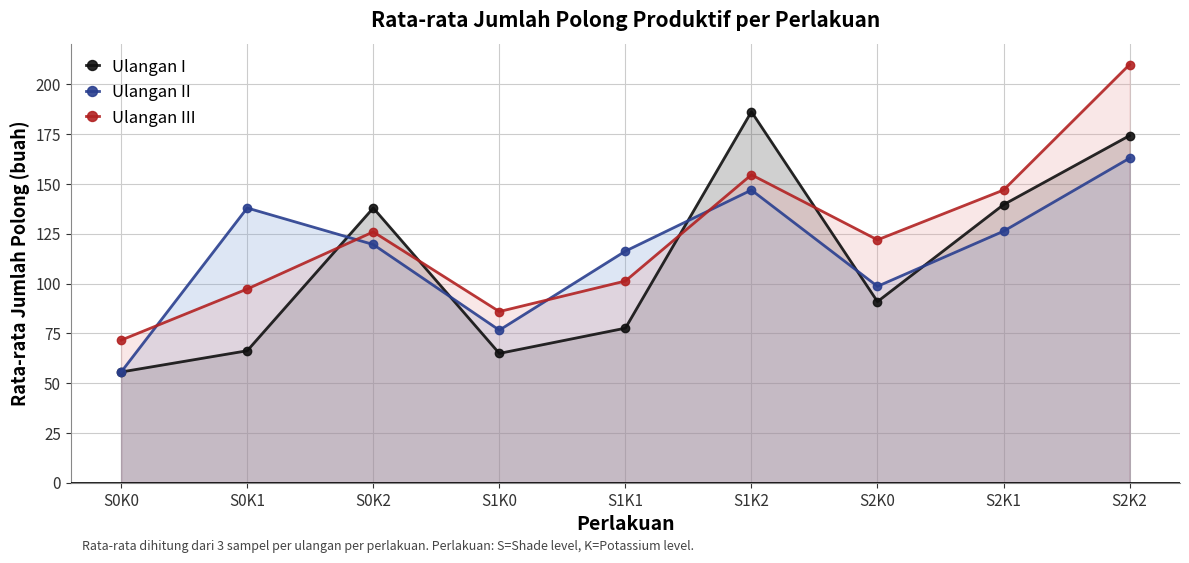

Reading right to left, extract all data points from this chart.

Ulangan I: 174.3	139.7	91.0	186.3	77.7	65.0	138.0	66.3	55.7
Ulangan II: 163.0	126.3	98.7	147.0	116.3	76.7	119.7	138.0	55.7
Ulangan III: 210.0	147.0	122.0	154.7	101.3	86.0	126.0	97.3	71.7